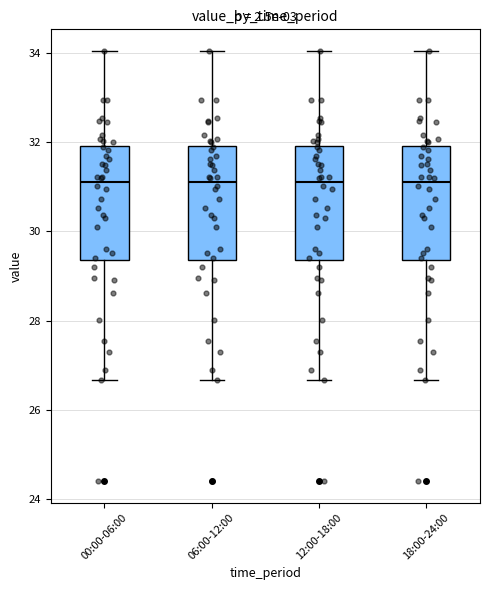

Reading left to right, transcribe this box plot: for each box, give where its median line is, the range the box spans, and where its two whiskers end, as read against the y-axis. The values are not printed on the chart, so give them approximately, as read against the axis.

00:00-06:00: median 31.2, box 29.4 to 32.0, whiskers 26.6 to 34.0
06:00-12:00: median 31.2, box 29.4 to 32.0, whiskers 26.6 to 34.0
12:00-18:00: median 31.2, box 29.4 to 32.0, whiskers 26.6 to 34.0
18:00-24:00: median 31.2, box 29.4 to 32.0, whiskers 26.6 to 34.0